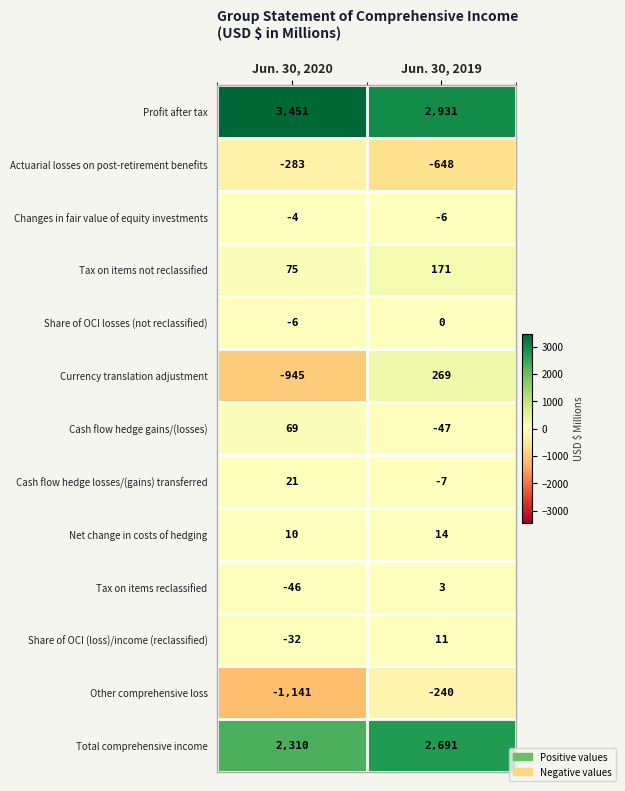

What is the sum of the Share of OCI losses (not reclassified) values at Jun. 30, 2019 and Jun. 30, 2020?

-6